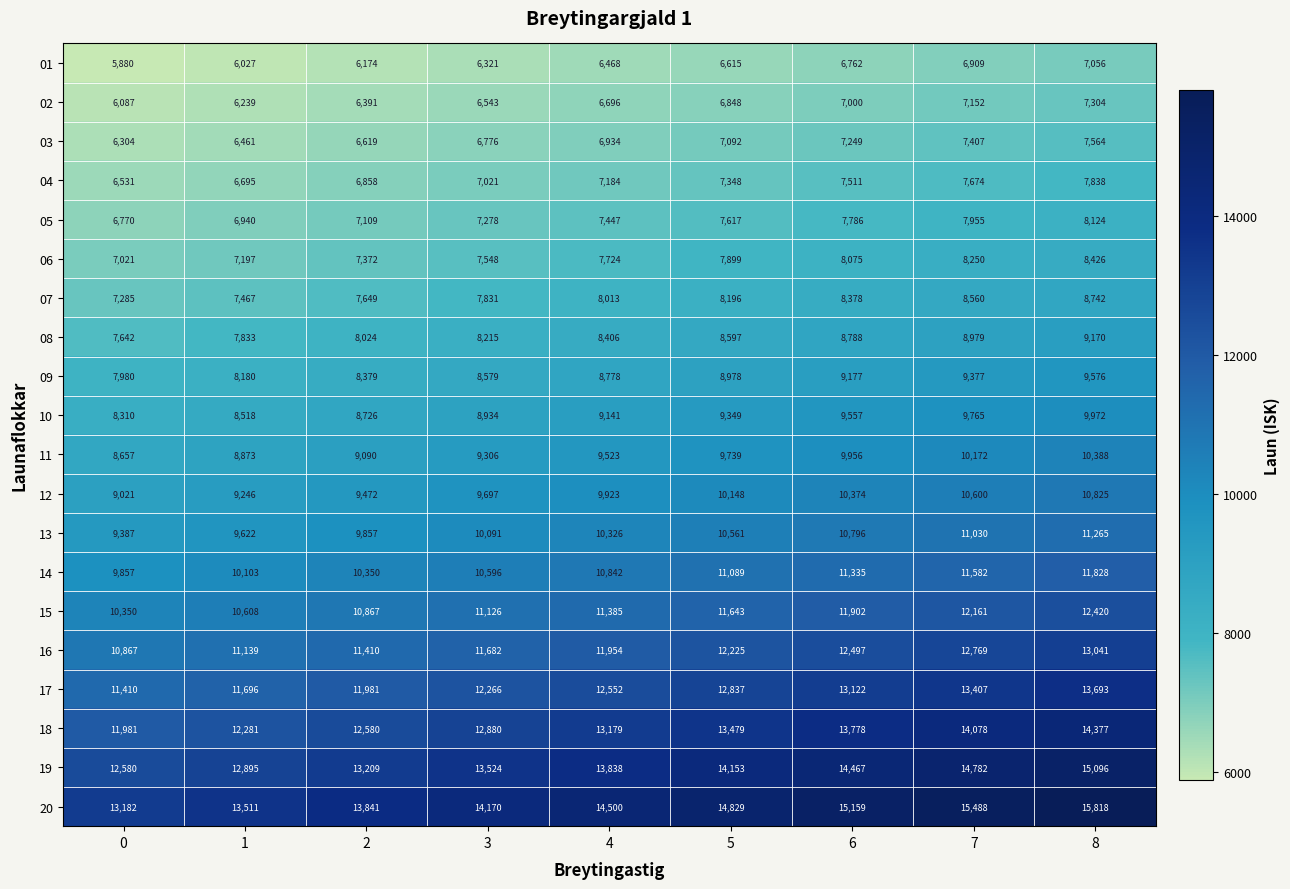

How many 14 values are between 10350 and 11335?

5